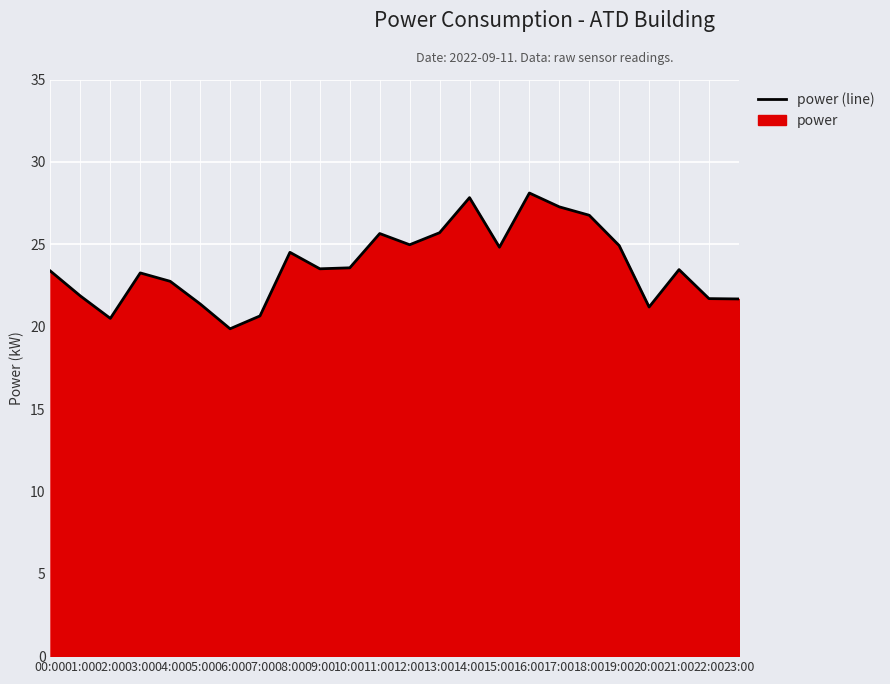

Which label corresponds to the largest value in the chart?

16:00